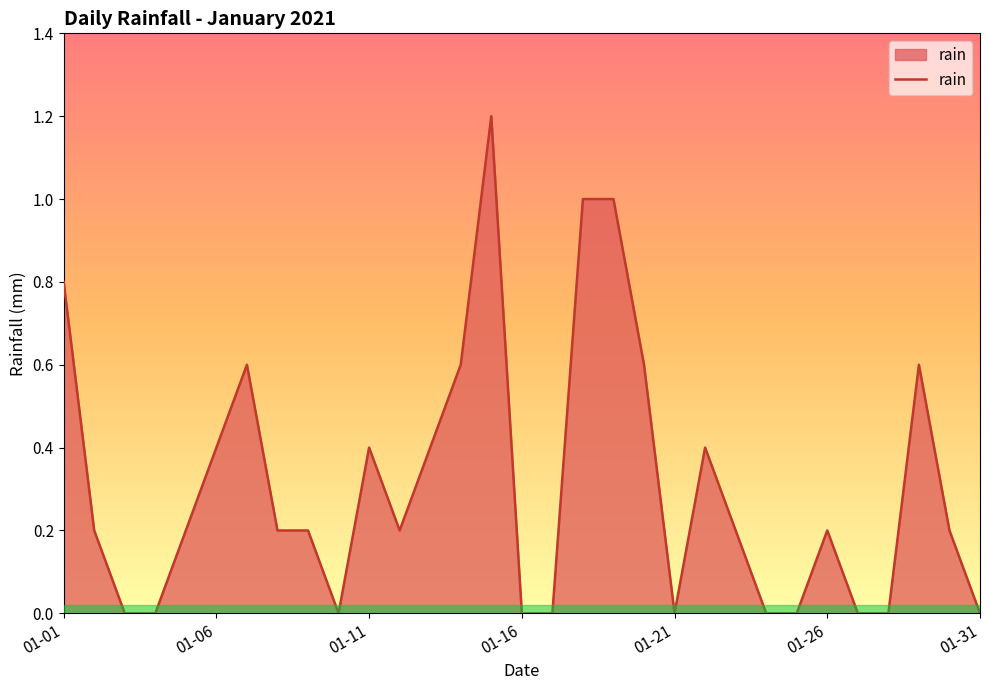

What is the difference between the maximum and minimum values?

1.2